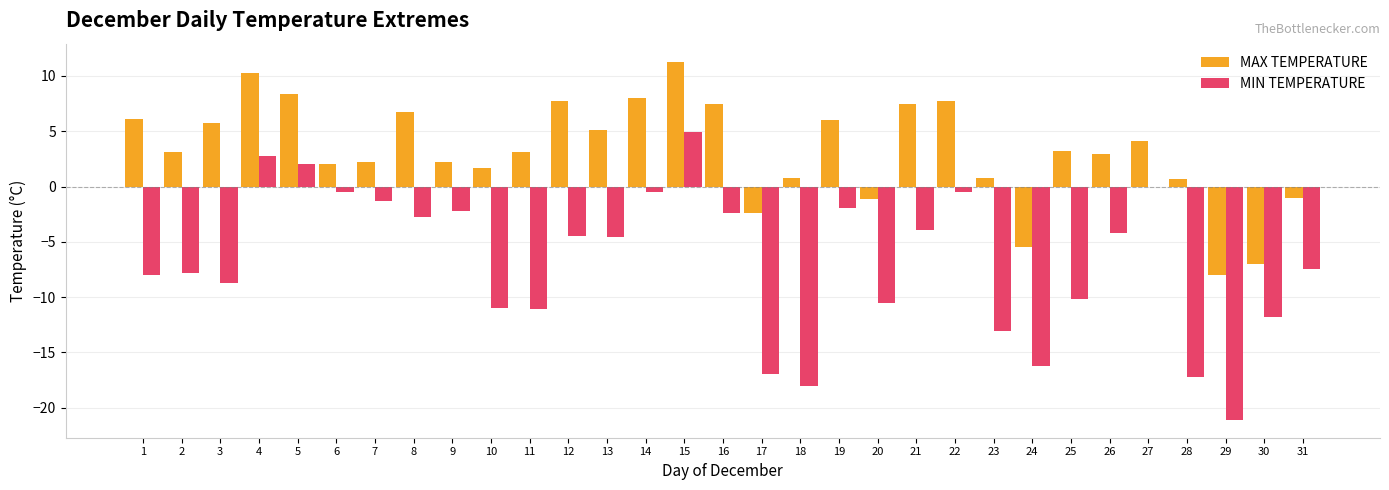

Which series has the largest total across all categories?

MAX TEMPERATURE